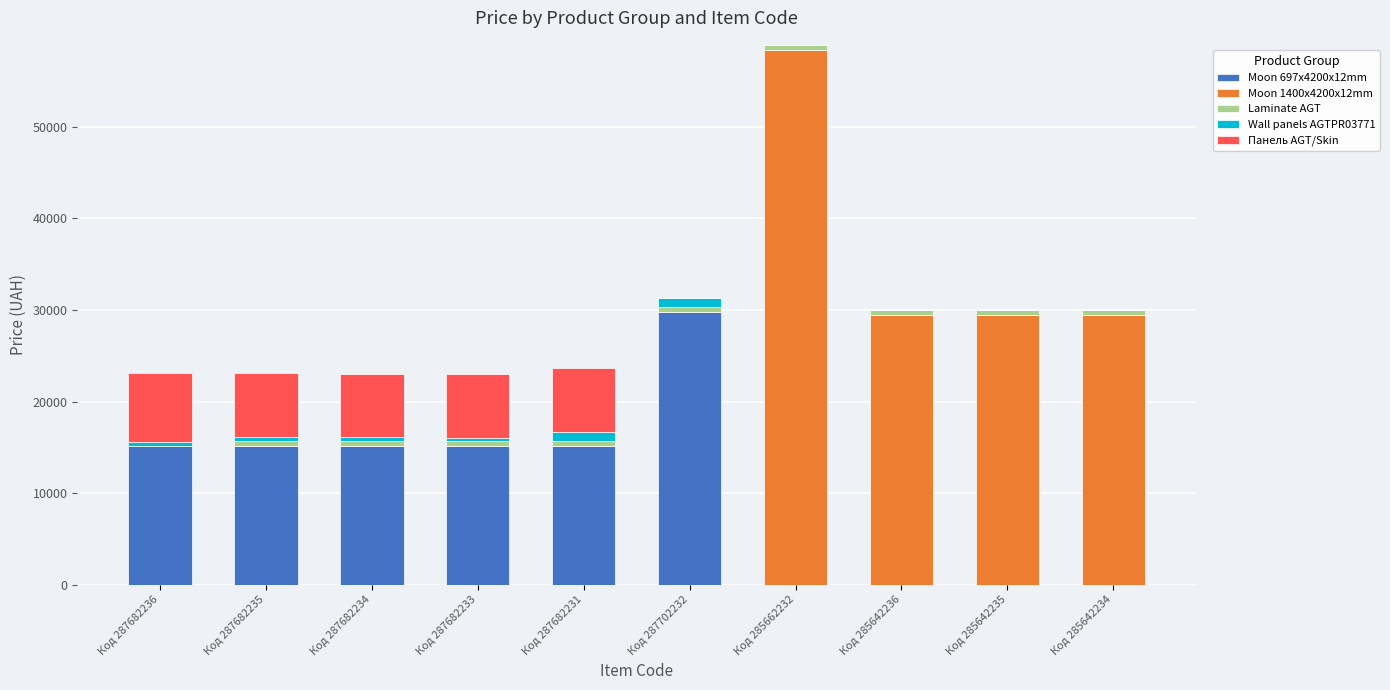

The Moon 697x4200x12mm series shows 0.0 at Код 285642236. True or false?

True